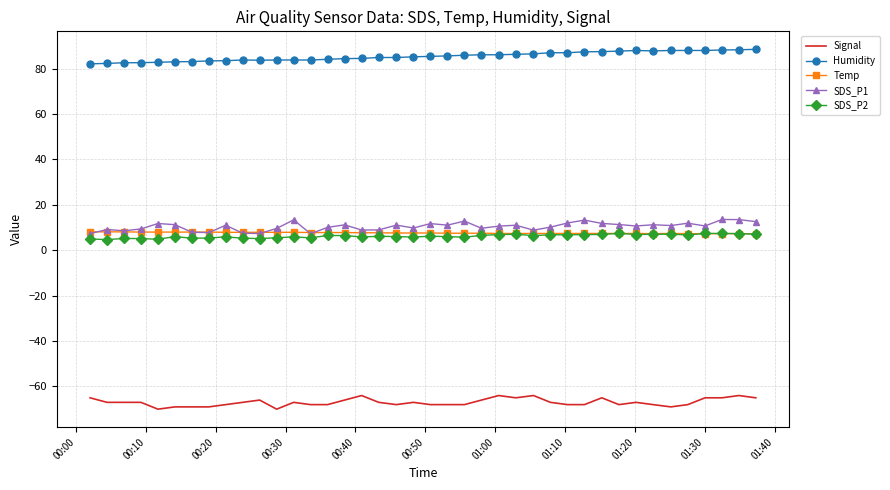

What is the highest value of the Signal series?

-64.0